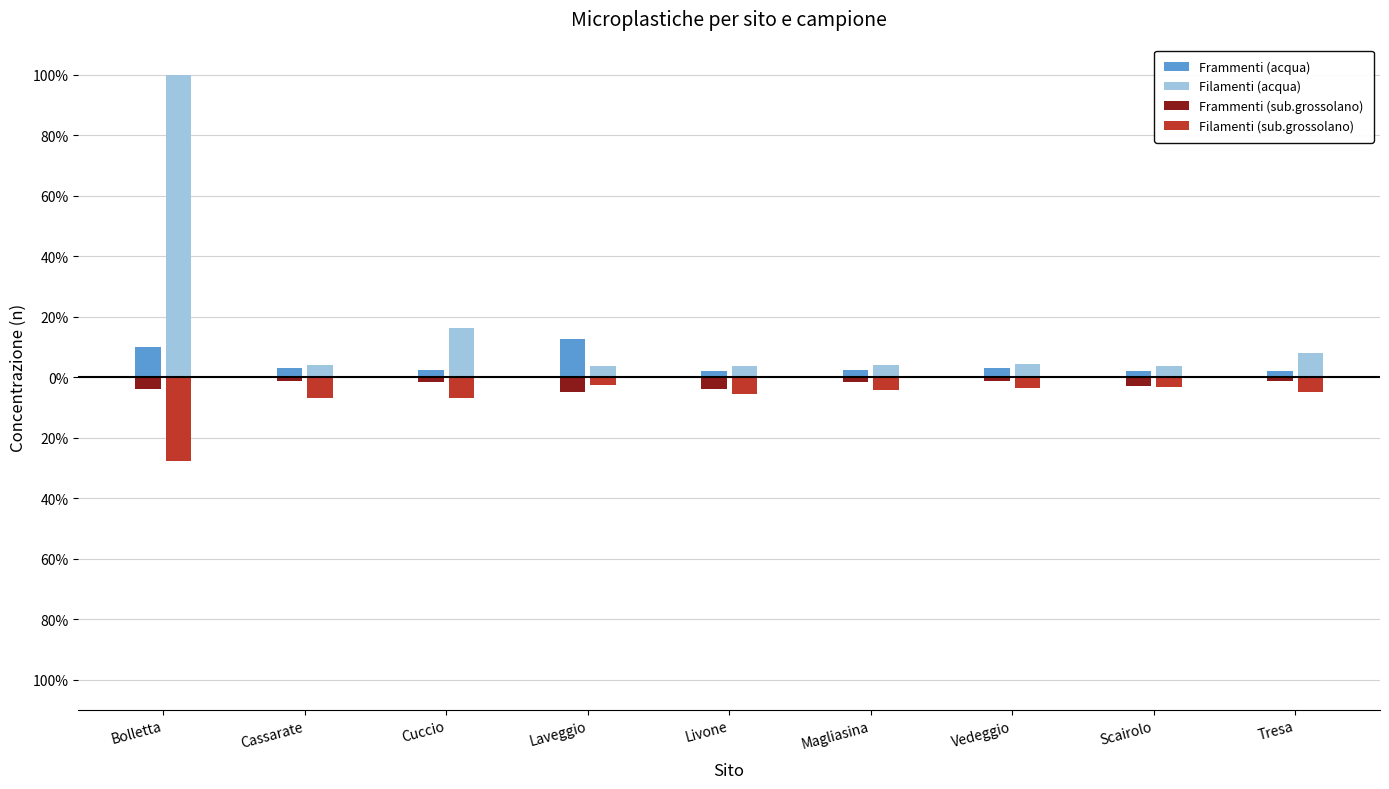

What is the difference between the second highest and second lowest values in the Filamenti (acqua) series?

12.5